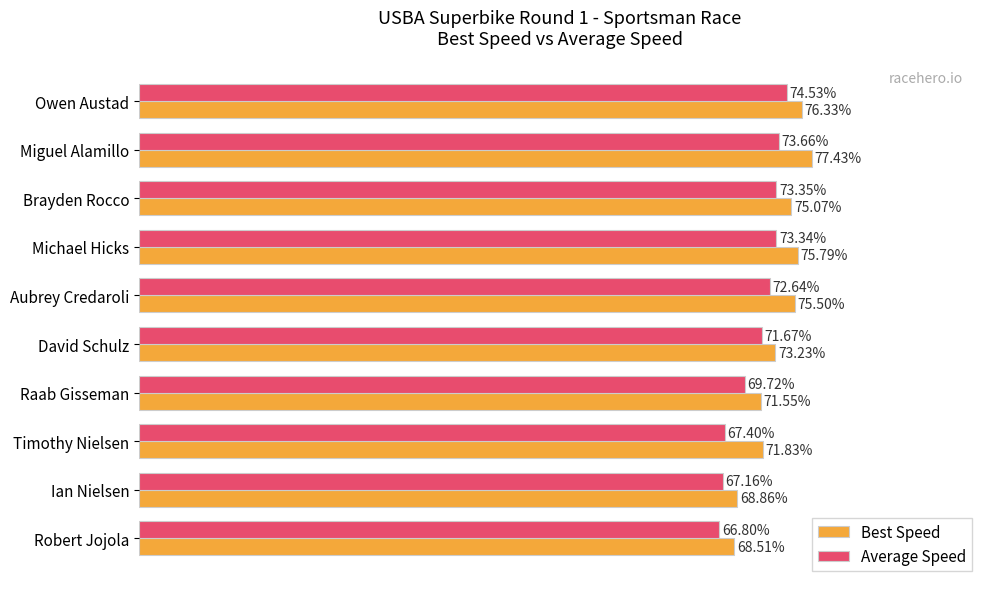

Which series has the largest total across all categories?

Best Speed